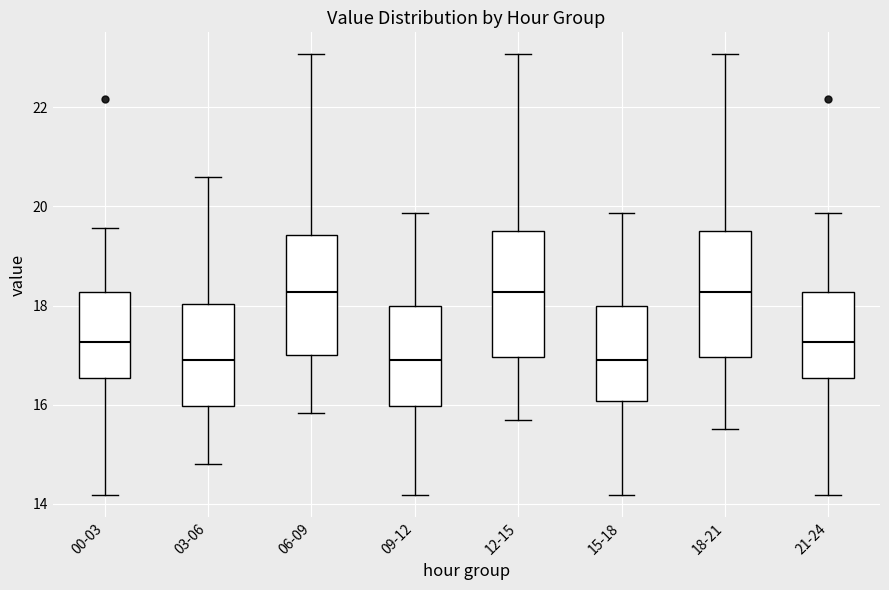

Reading left to right, transcribe this box plot: for each box, give where its median line is, the range the box spans, and where its two whiskers end, as read against the y-axis. The values are not printed on the chart, so give them approximately, as read against the axis.

00-03: median 17.2, box 16.6 to 18.2, whiskers 14.2 to 19.6
03-06: median 17.0, box 16.0 to 18.0, whiskers 14.8 to 20.6
06-09: median 18.2, box 17.0 to 19.4, whiskers 15.8 to 23.0
09-12: median 17.0, box 16.0 to 18.0, whiskers 14.2 to 19.8
12-15: median 18.2, box 17.0 to 19.6, whiskers 15.8 to 23.0
15-18: median 17.0, box 16.0 to 18.0, whiskers 14.2 to 19.8
18-21: median 18.2, box 17.0 to 19.6, whiskers 15.6 to 23.0
21-24: median 17.2, box 16.6 to 18.2, whiskers 14.2 to 19.8